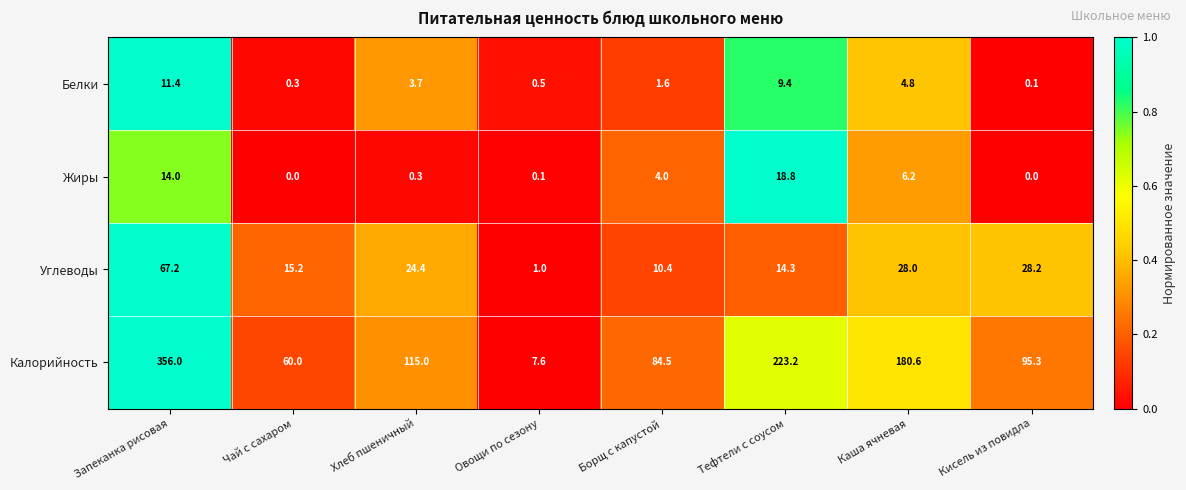

What is the difference between the Белки values at Кисель из повидла and Каша ячневая?

4.7